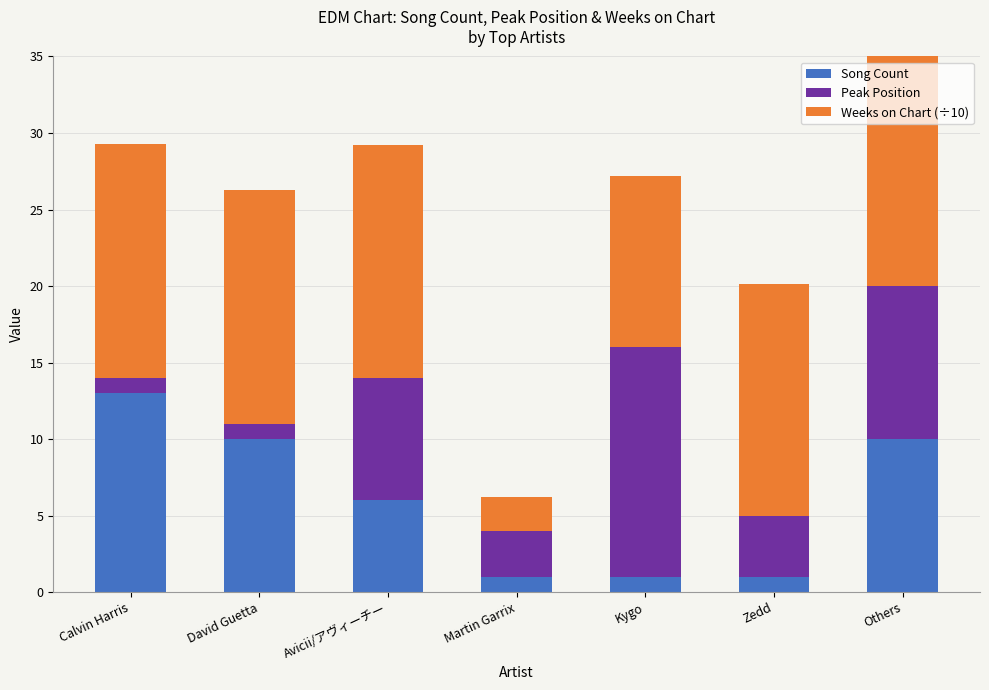

The value of Song Count at Others is 4.4. True or false?

False